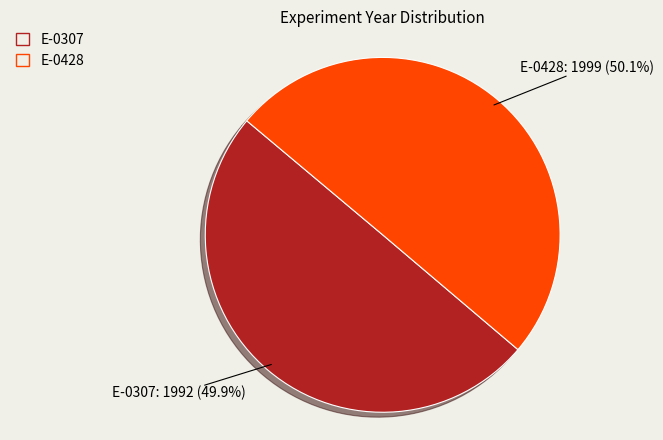

The E-0307 slice represents 50% of the pie. True or false?

True